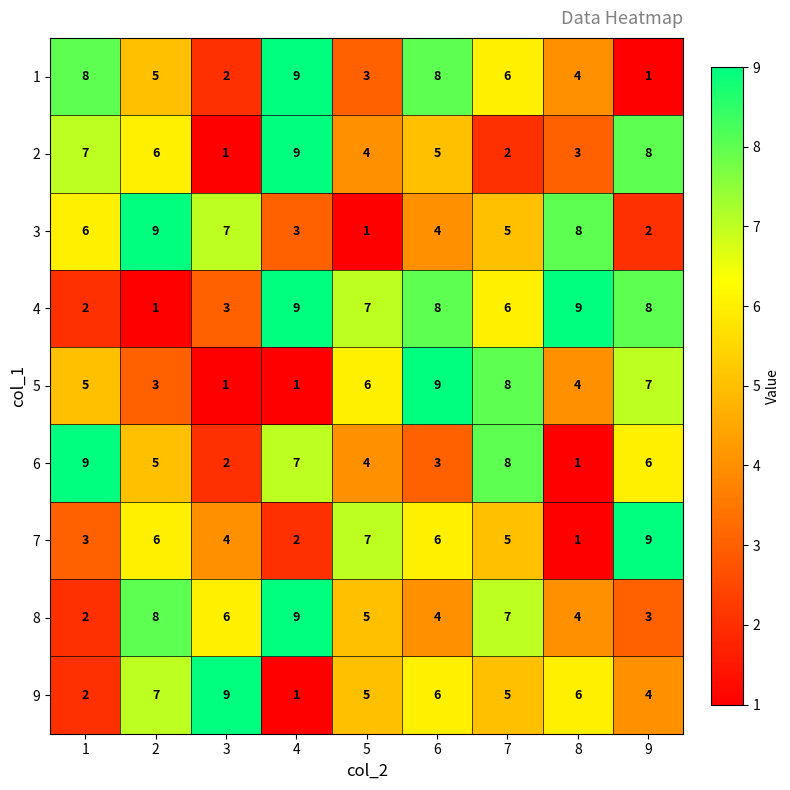

What is the difference between the maximum and minimum values in the 3 series?

8